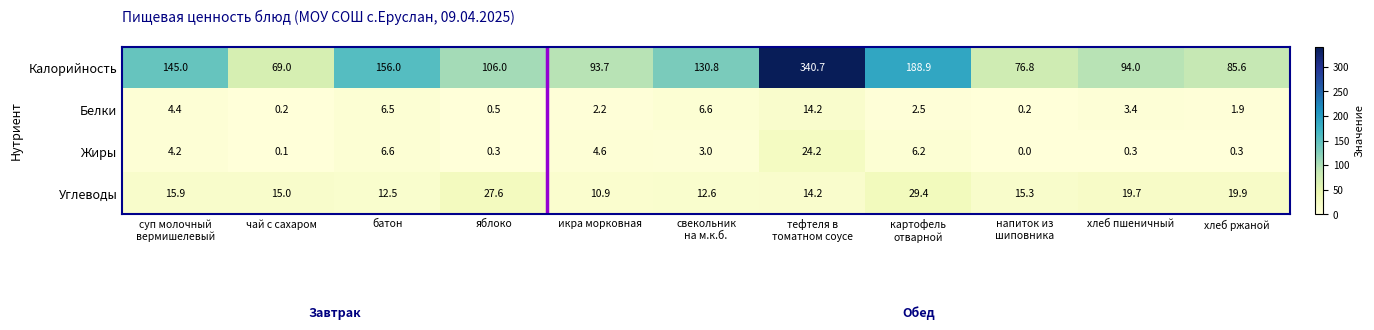

The Углеводы series shows 7.4 at батон. True or false?

False